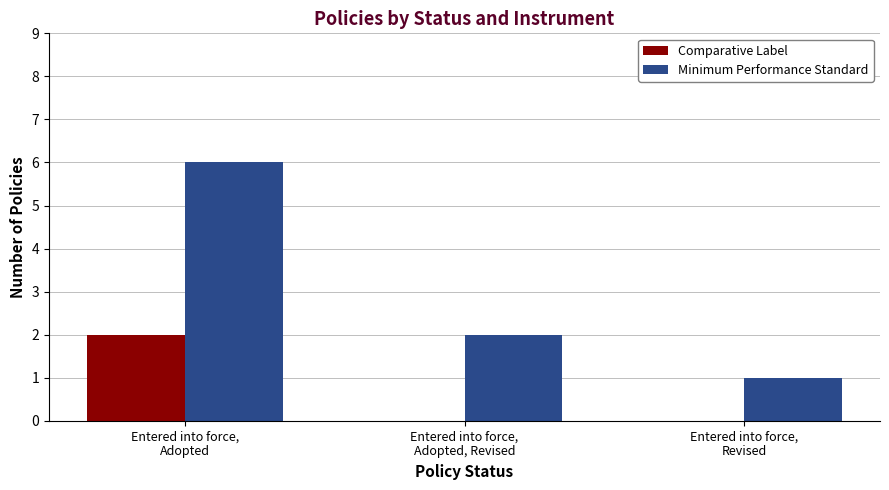

What is the total value across all series at Entered into force,
Adopted, Revised?

2